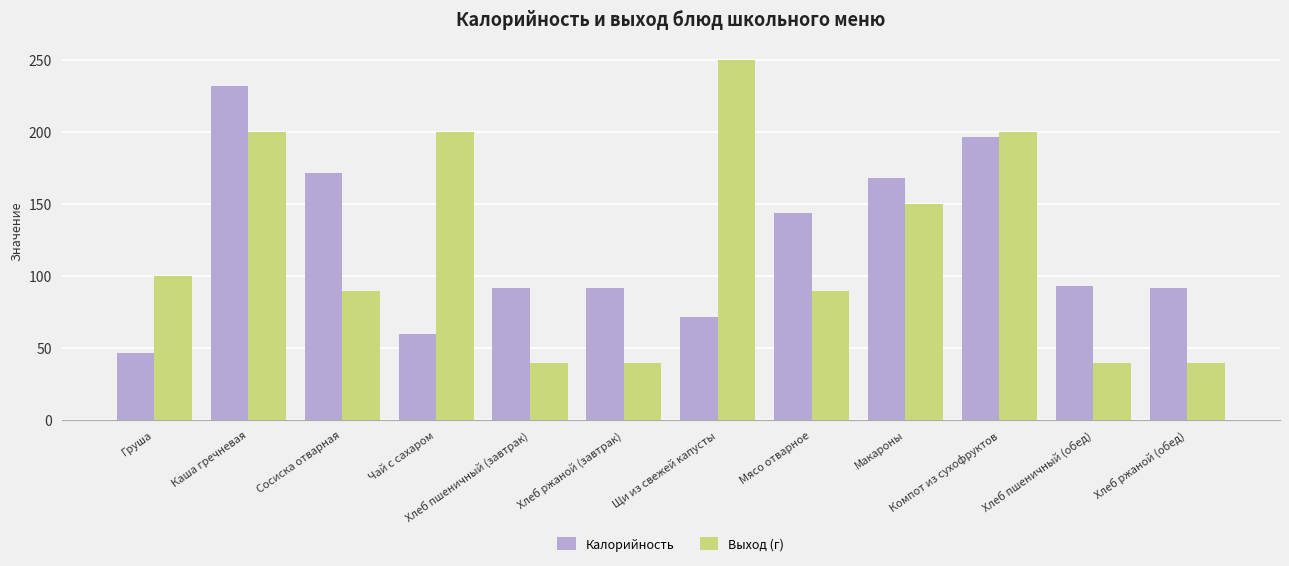

At which category is the sum across all series the highest?

Каша гречневая